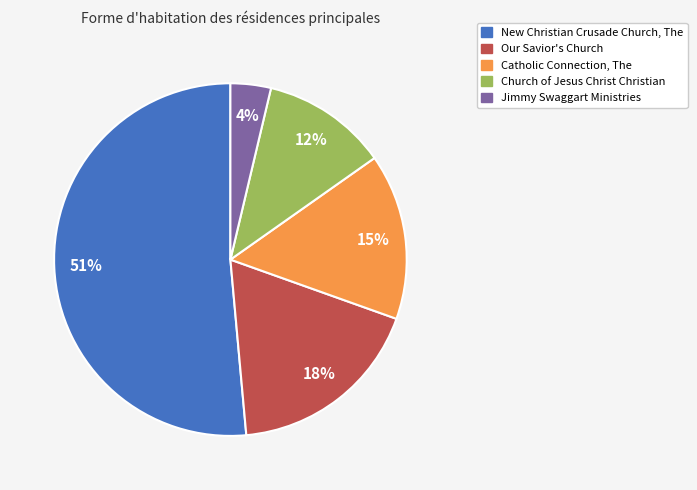

True or false: Our Savior's Church accounts for 18% of the total.

True